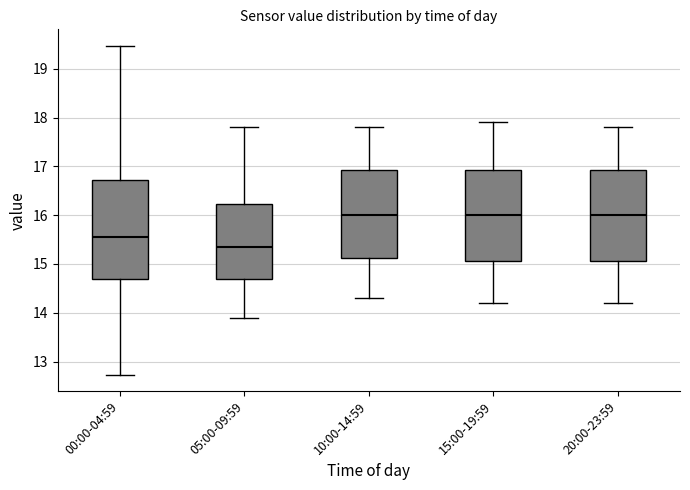

Which box is the tallest, from its lower edge to its upper edge?

00:00-04:59